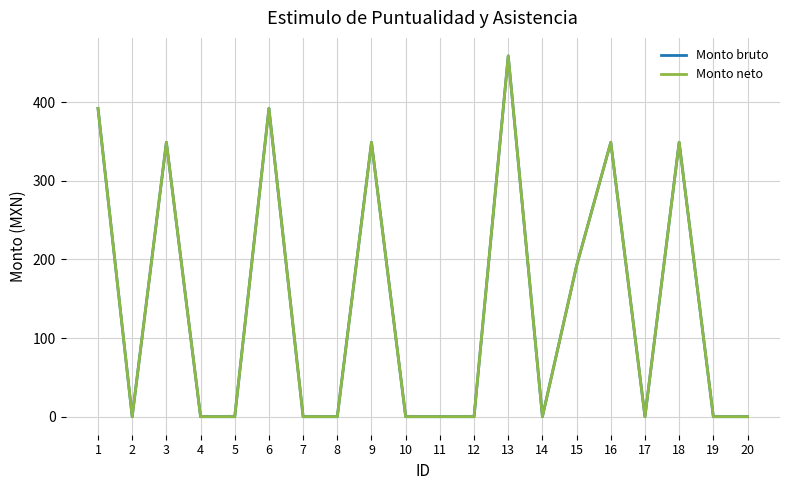

Rank the categories by Monto bruto value from lowest to highest.

2, 4, 5, 7, 8, 10, 11, 12, 14, 17, 19, 20, 15, 3, 9, 16, 18, 1, 6, 13